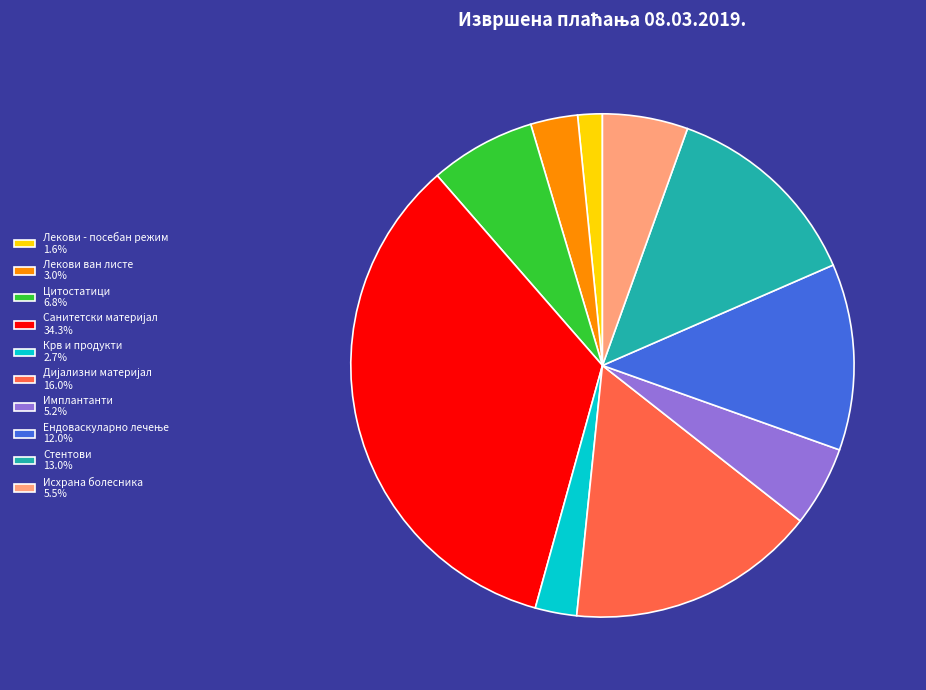

Combined, do Лекови - посебан режим 1.6% and Стентови 13.0% account for over 50%?

No